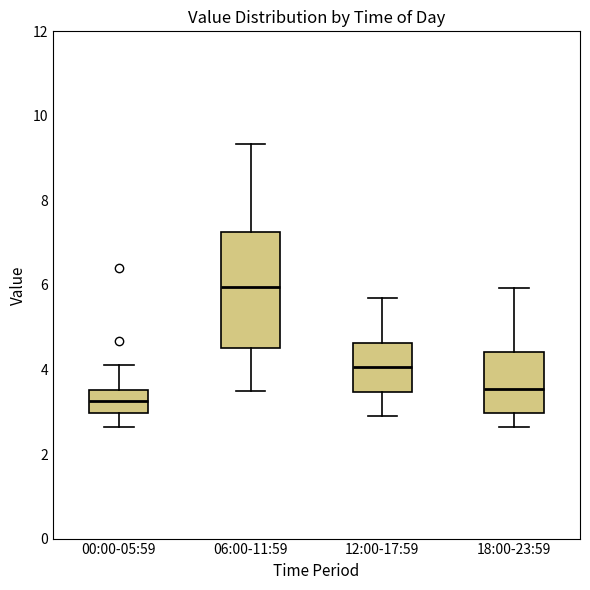

Which box has the highest median line?

06:00-11:59